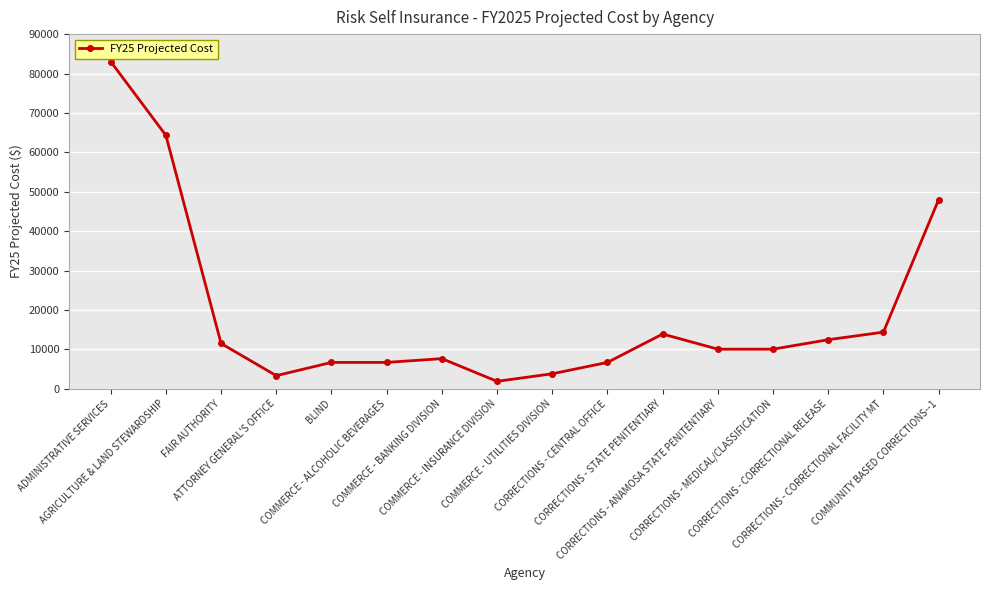

What is the change in value from CORRECTIONS - CENTRAL OFFICE to COMMUNITY BASED CORRECTIONS--1?

+41280